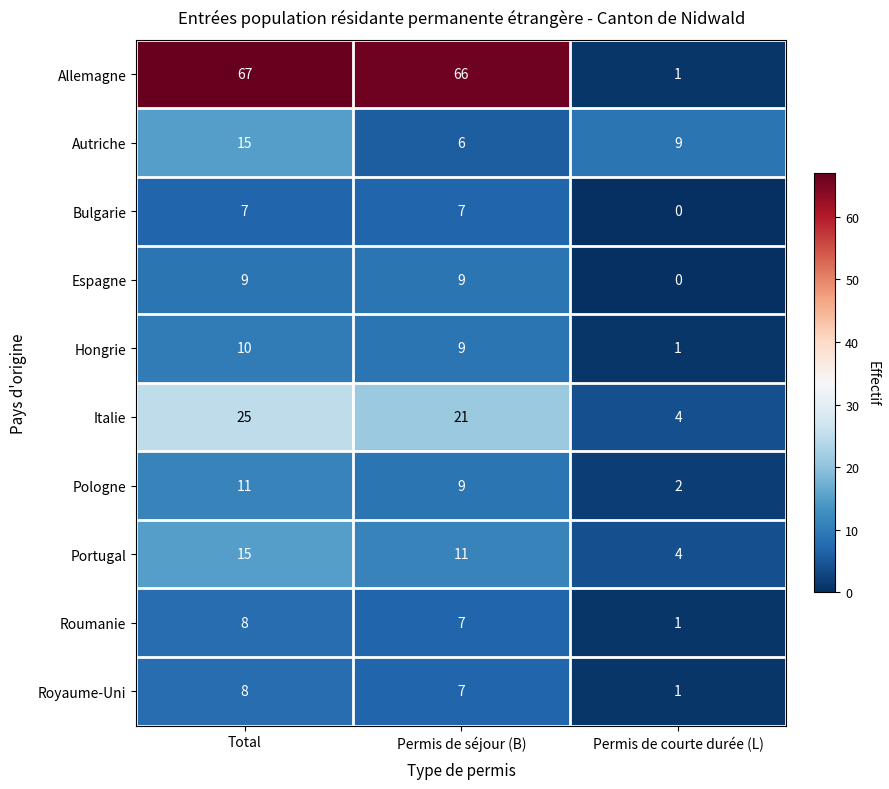

What is the difference between the maximum and minimum values in the Allemagne series?

66